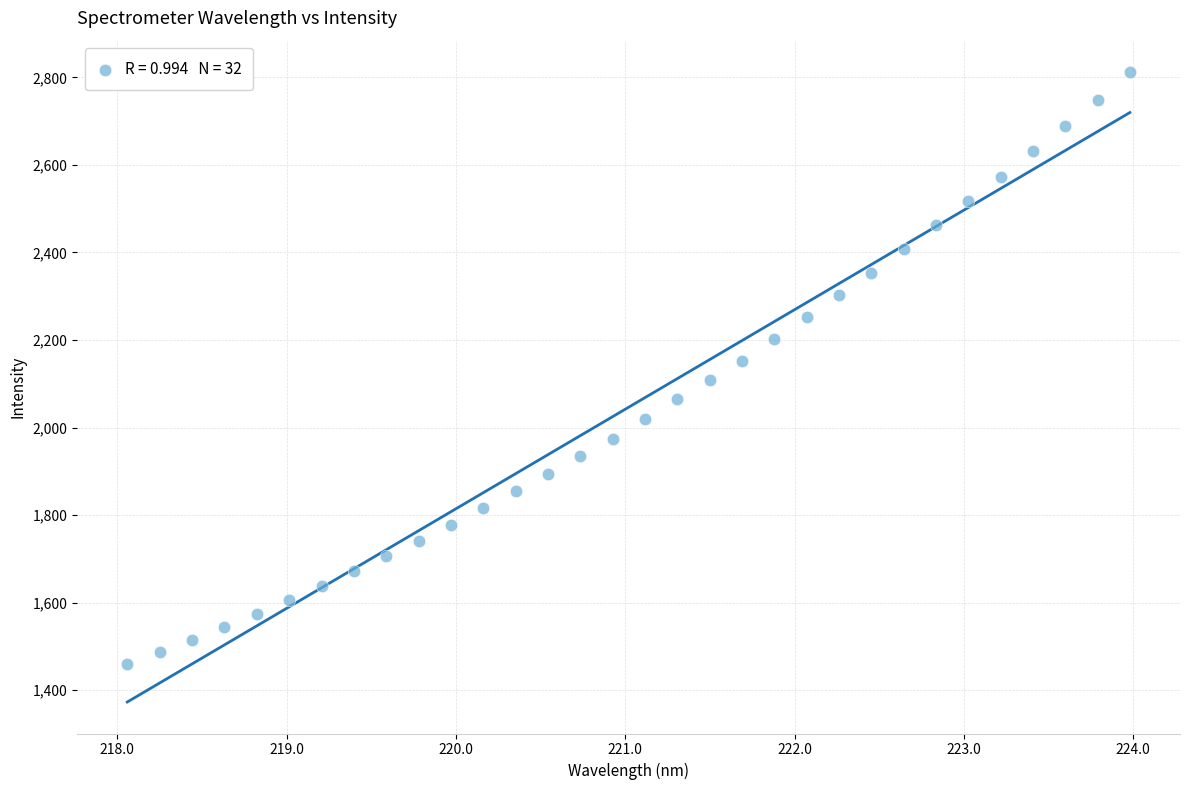

What is the range of X values (max minus min)?

5.9